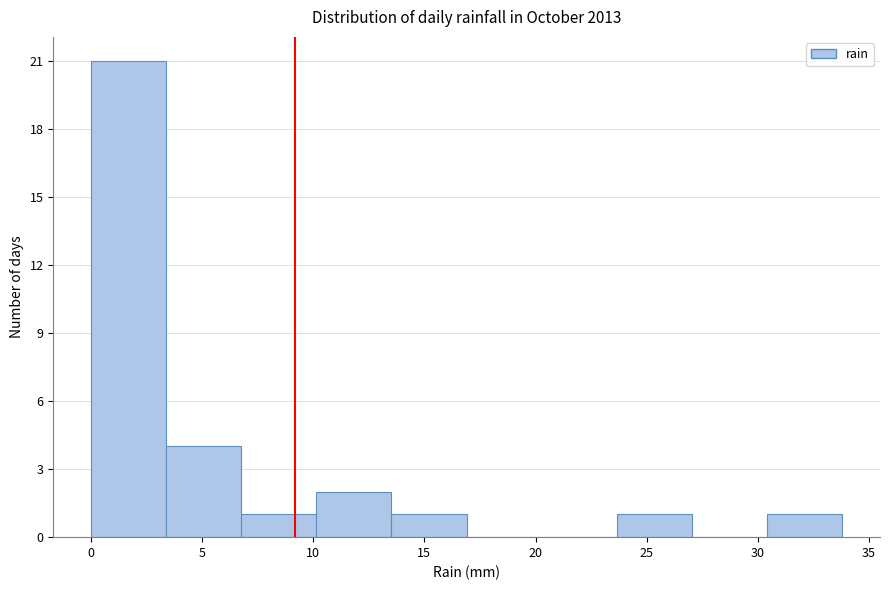

Reading left to right, list every bar in this chart as the range it spans on the x-axis followed by its height. Neither the bar edges nor the heights are printed on the chart, so give them approximately, as read against the axes.

0.0 to 3.5: 21
3.5 to 7.0: 4
7.0 to 10.0: 1
10.0 to 13.5: 2
13.5 to 17.0: 1
17.0 to 20.5: 0
20.5 to 23.5: 0
23.5 to 27.0: 1
27.0 to 30.5: 0
30.5 to 34.0: 1